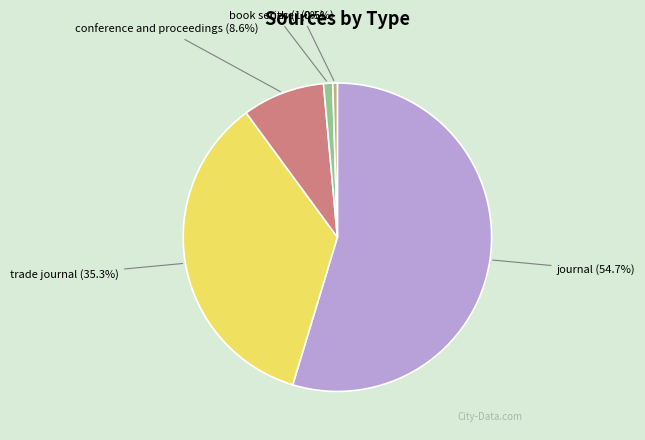

Between conference and proceedings and trade journal, which is larger?

trade journal